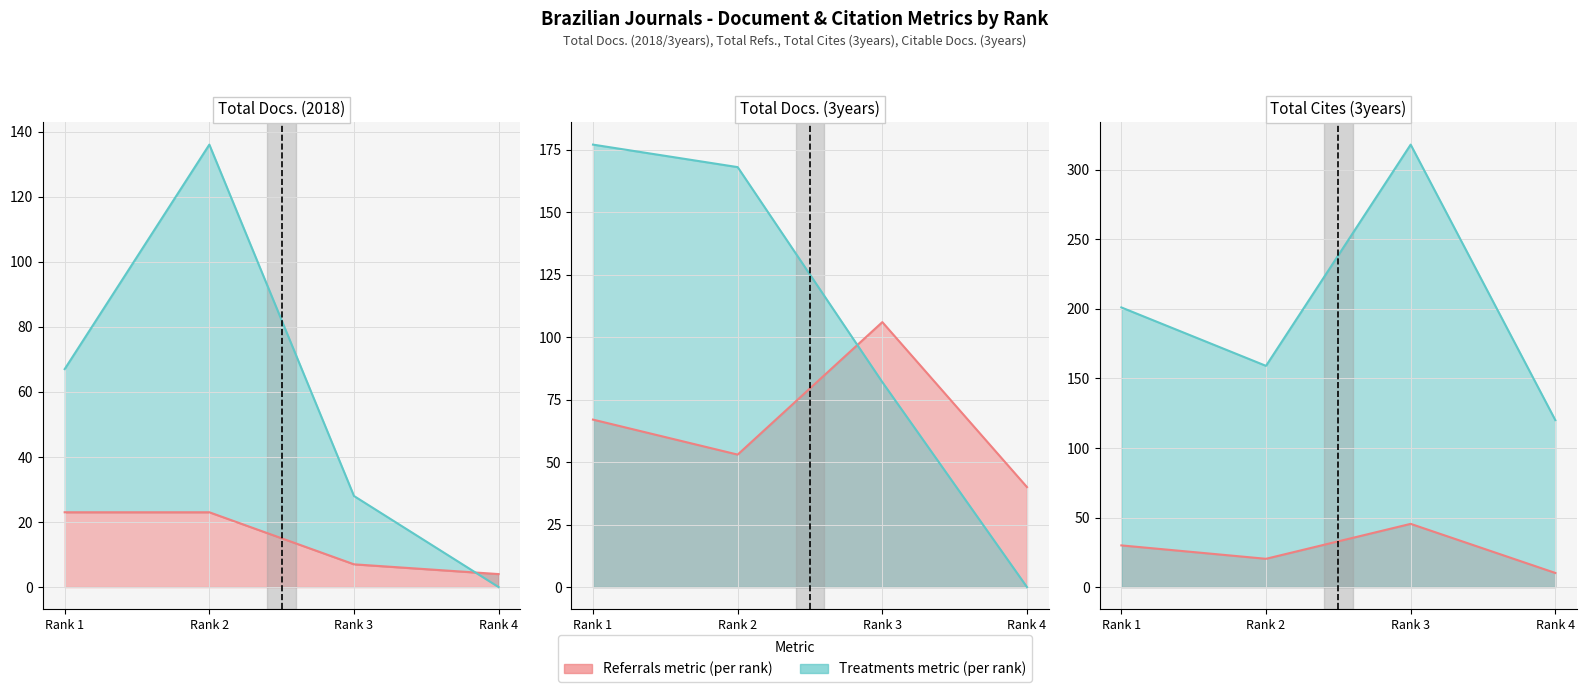

How many values in the Total Docs. (3years) series are below 67?

2